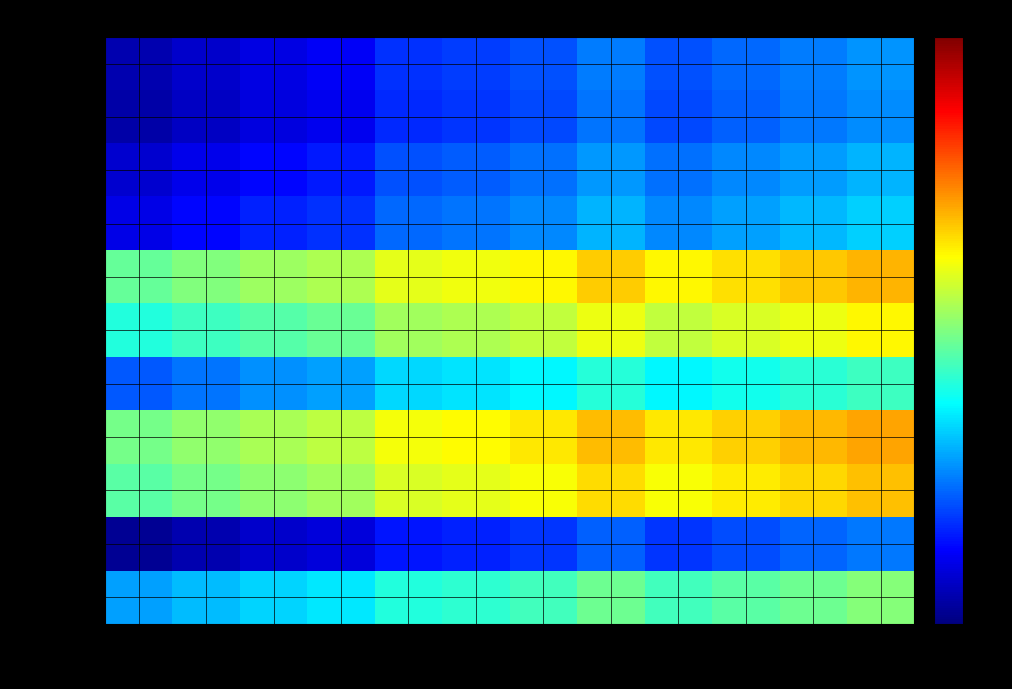

List the series in order of their peak value, lowest first.

海南市, 紀美野町, かつらぎ町, 岩出市, 紀の川市, 御坊市, 和歌山市, 田辺市, 橋本市, 新宮市, 有田市